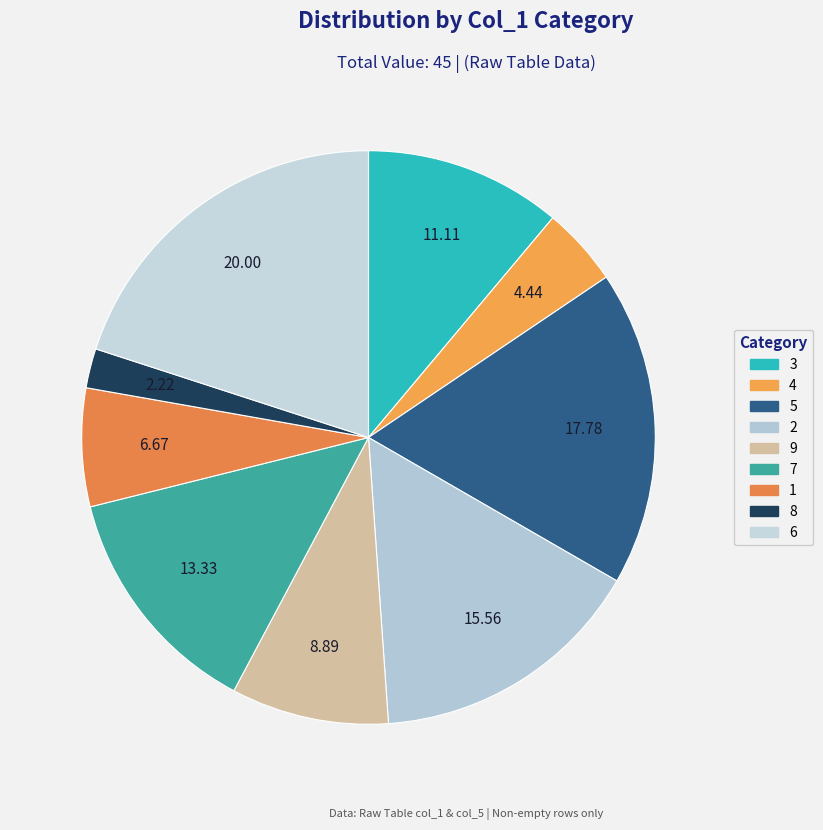

How much of the chart is everything except 6?

80.0%